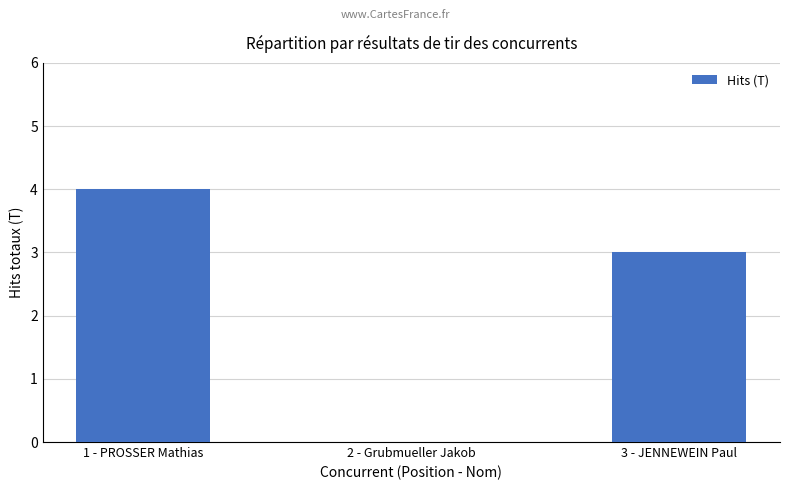

What is the sum of all values?

7